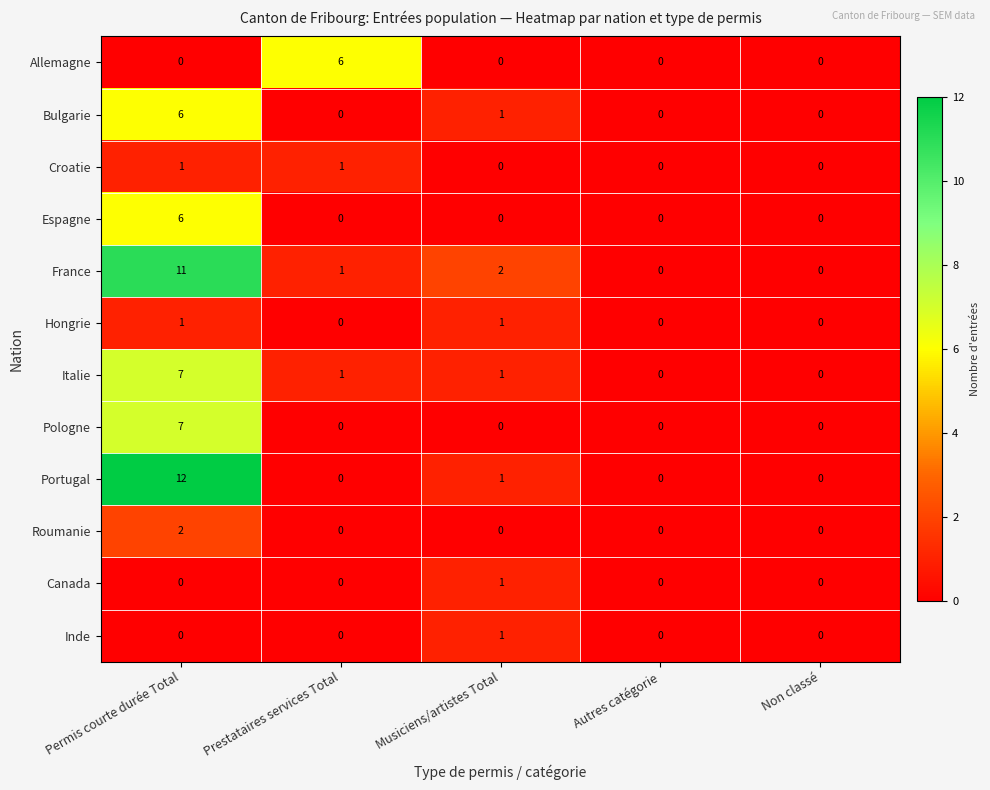

Which series has the largest range (max minus min)?

Portugal